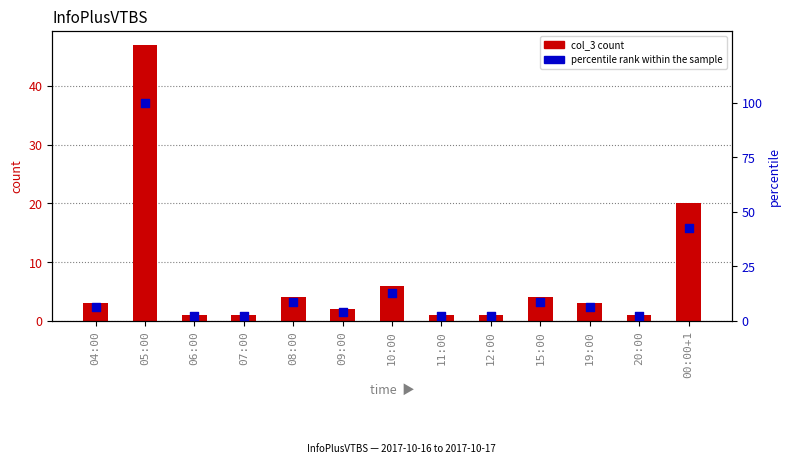

Is the value of percentile rank within the sample at 19:00 greater than the value of col_3 count at 06:00?

Yes